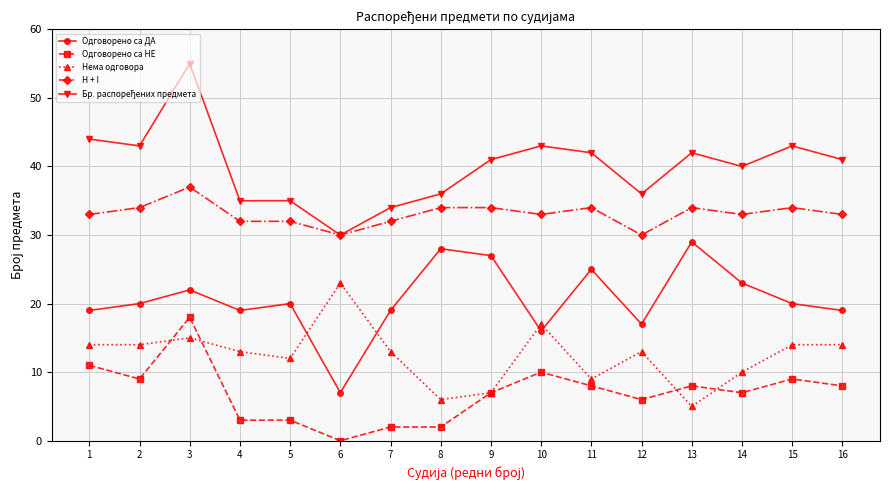

Is it true that H + I equals 59 at 14?

False